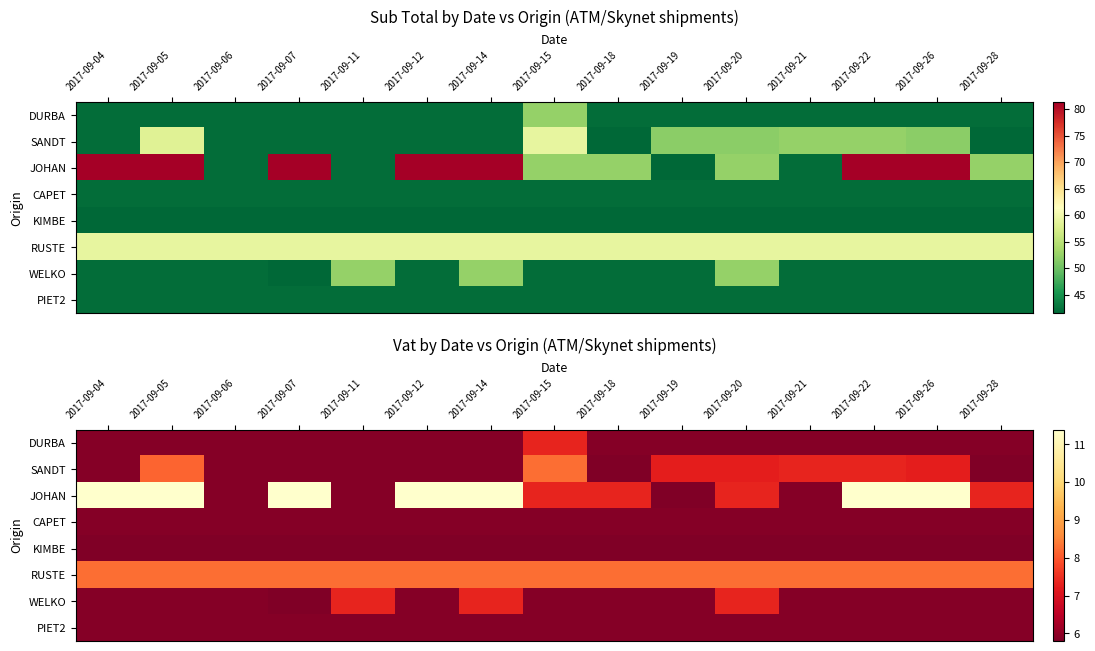

What is the smallest value displayed?

5.8